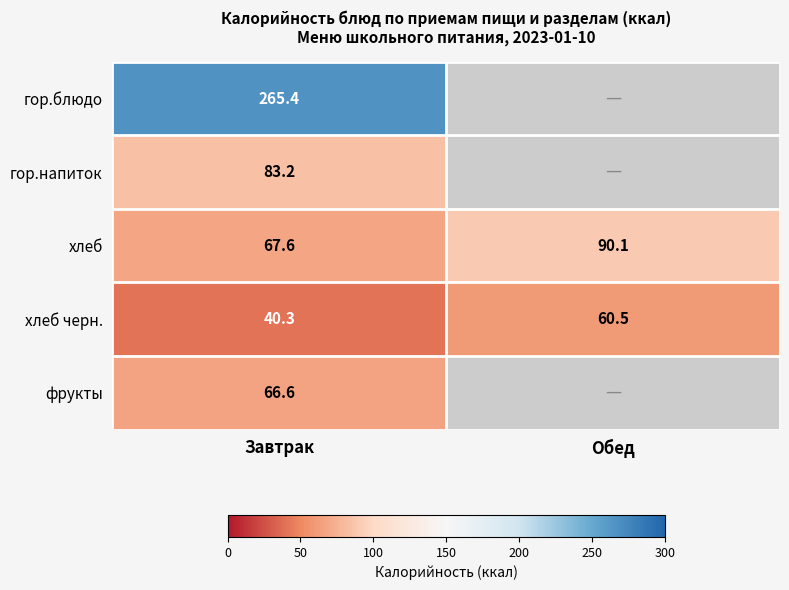

List the labels in order of хлеб value, largest first.

Обед, Завтрак